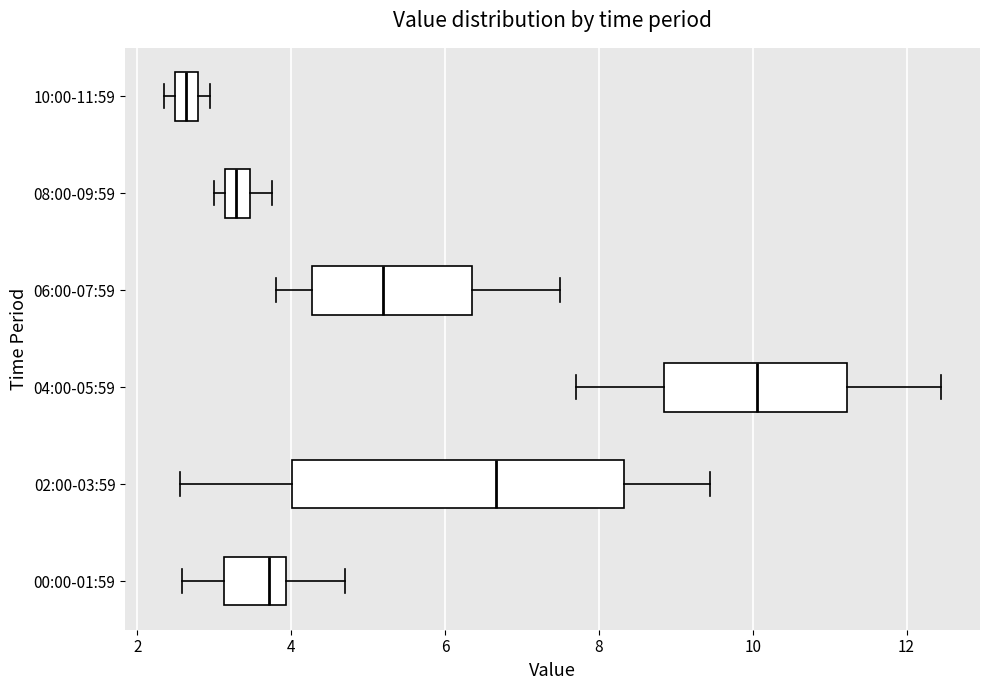

Which box's median line is the furthest to the left?

10:00-11:59